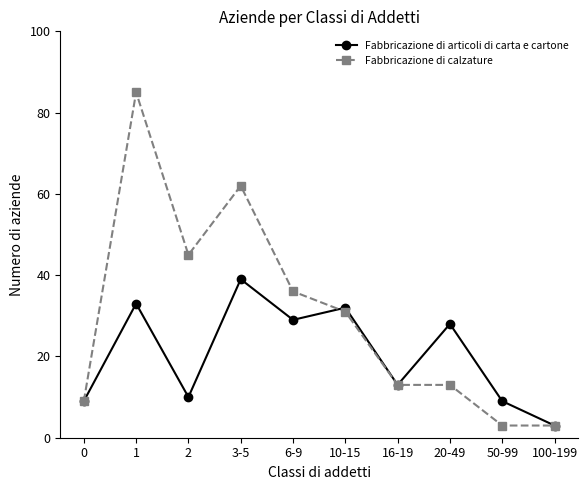

Which series has the widest spread of values?

Fabbricazione di calzature